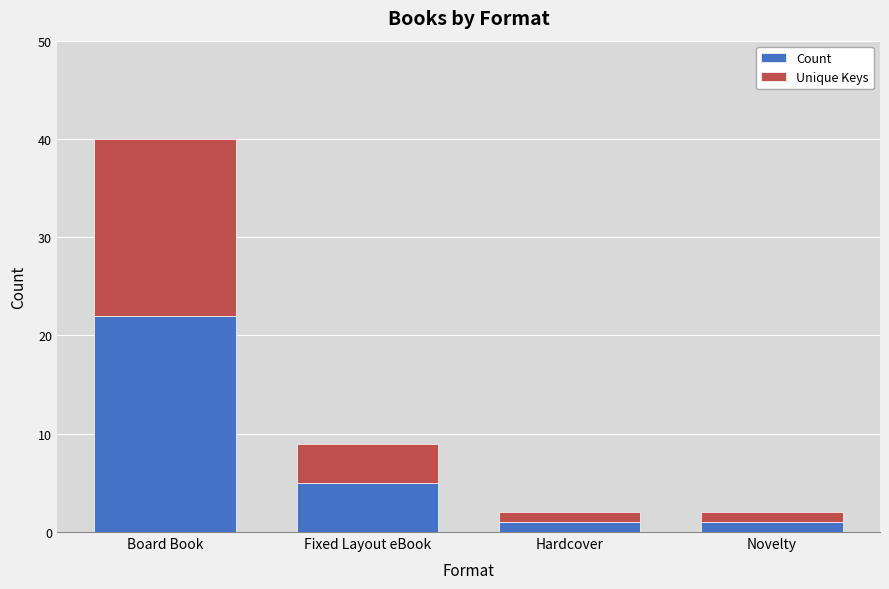

How many Count values are between 1 and 22?

4